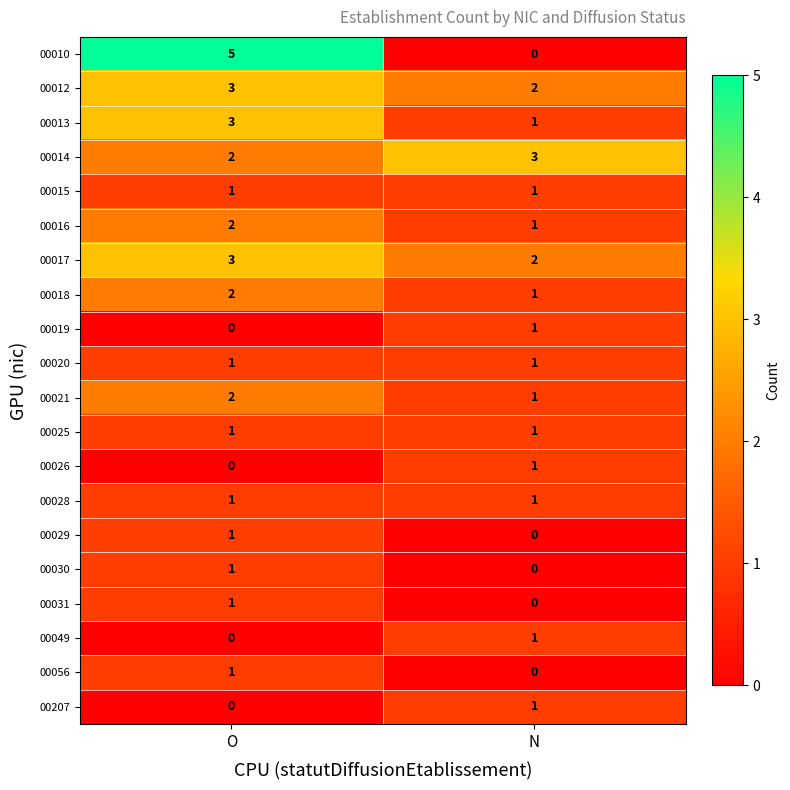

What is the total value across all series at O?

30